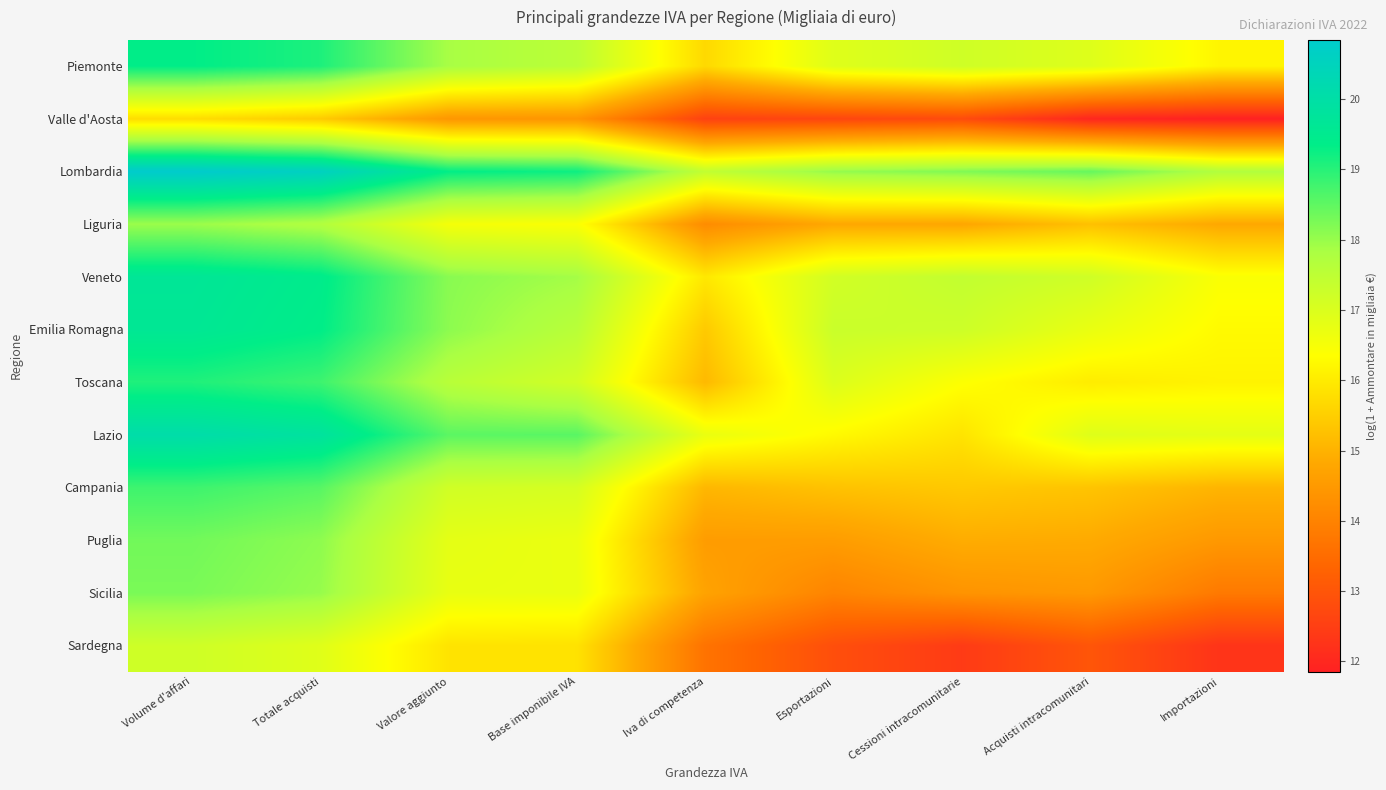

At which category is the sum across all series the highest?

Volume d'affari